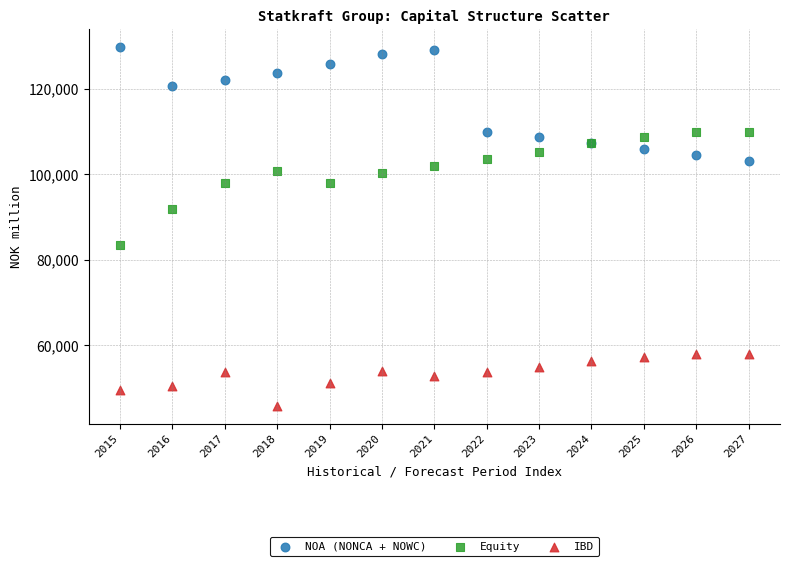

What are all the series names shown in the legend?

NOA (NONCA + NOWC), Equity, IBD